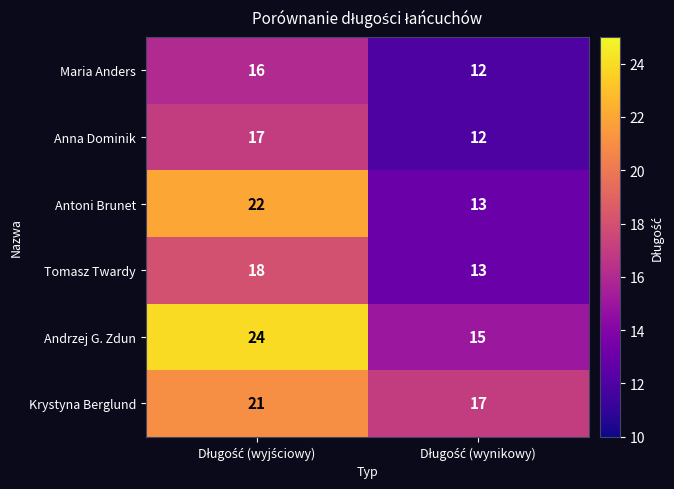

How many distinct data groups are displayed?

6